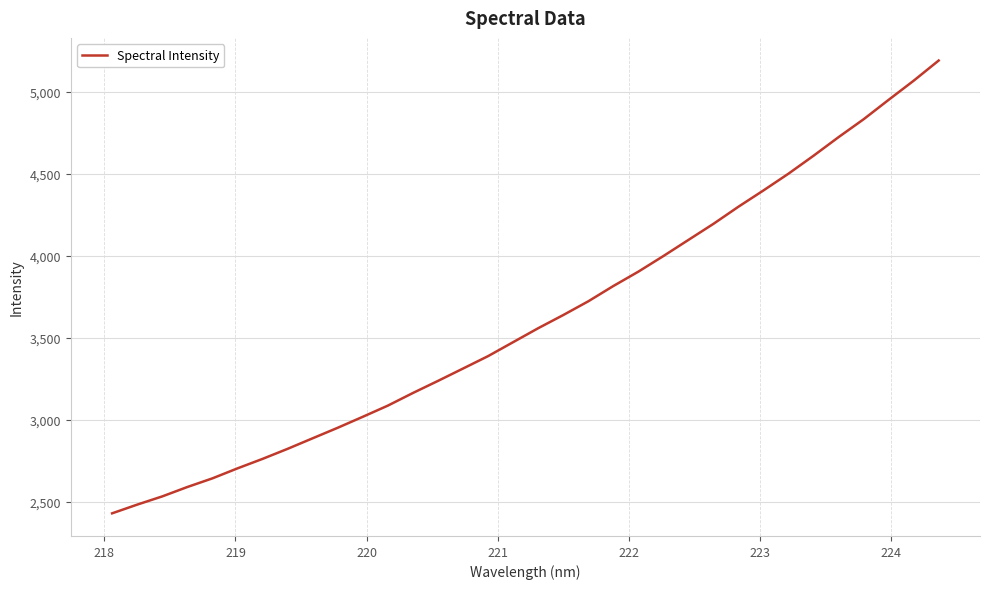

How many values are below 3557?

17